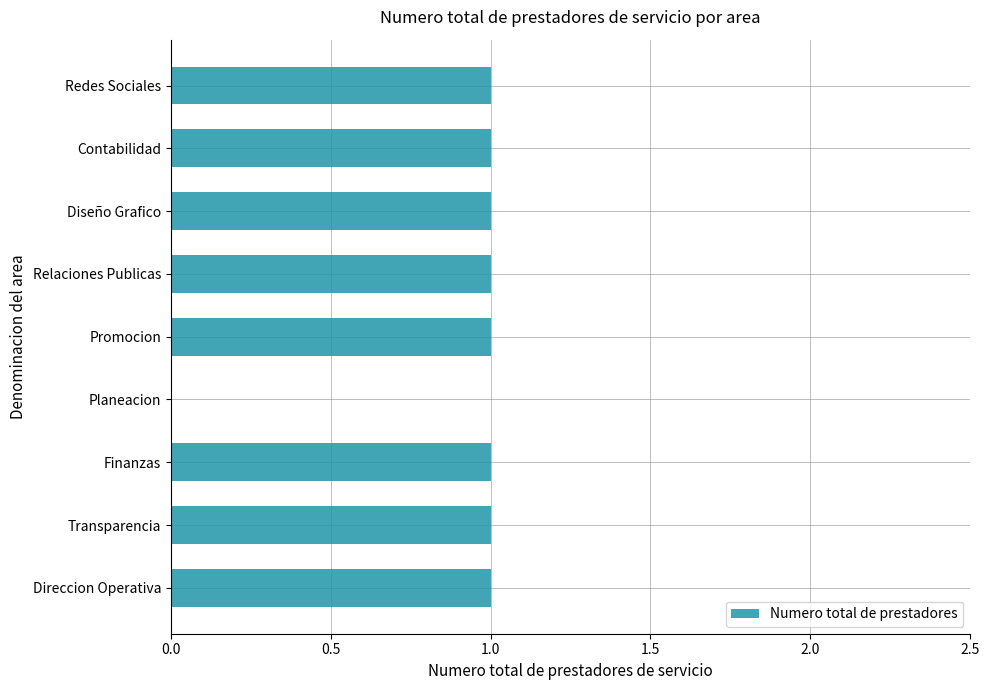

The value at Promocion is 1. True or false?

True